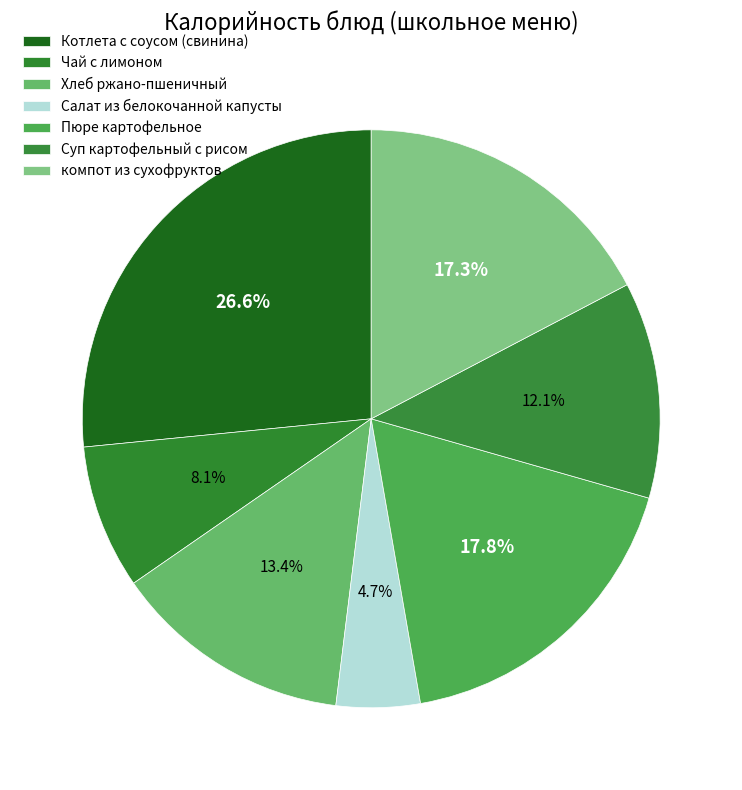

To the nearest percent, what is the combined percentage of компот из сухофруктов and Салат из белокочанной капусты?

22%